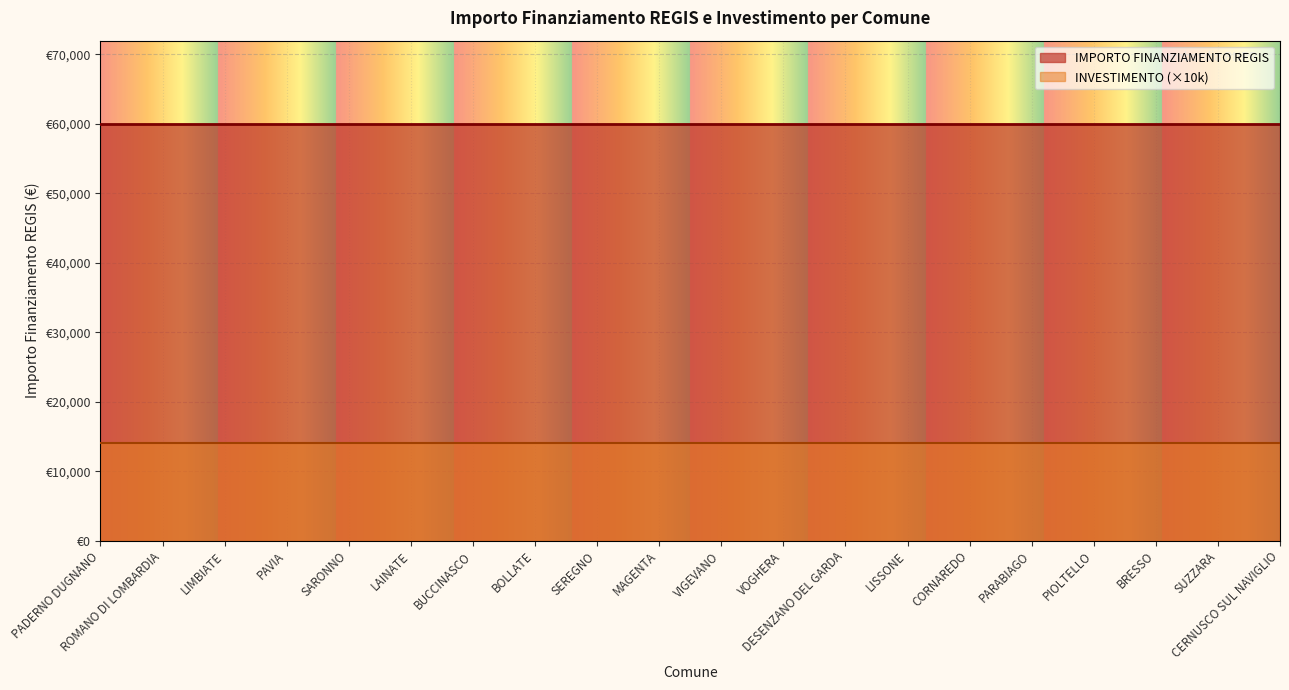

The value of INVESTIMENTO at LAINATE is 1.4. True or false?

True